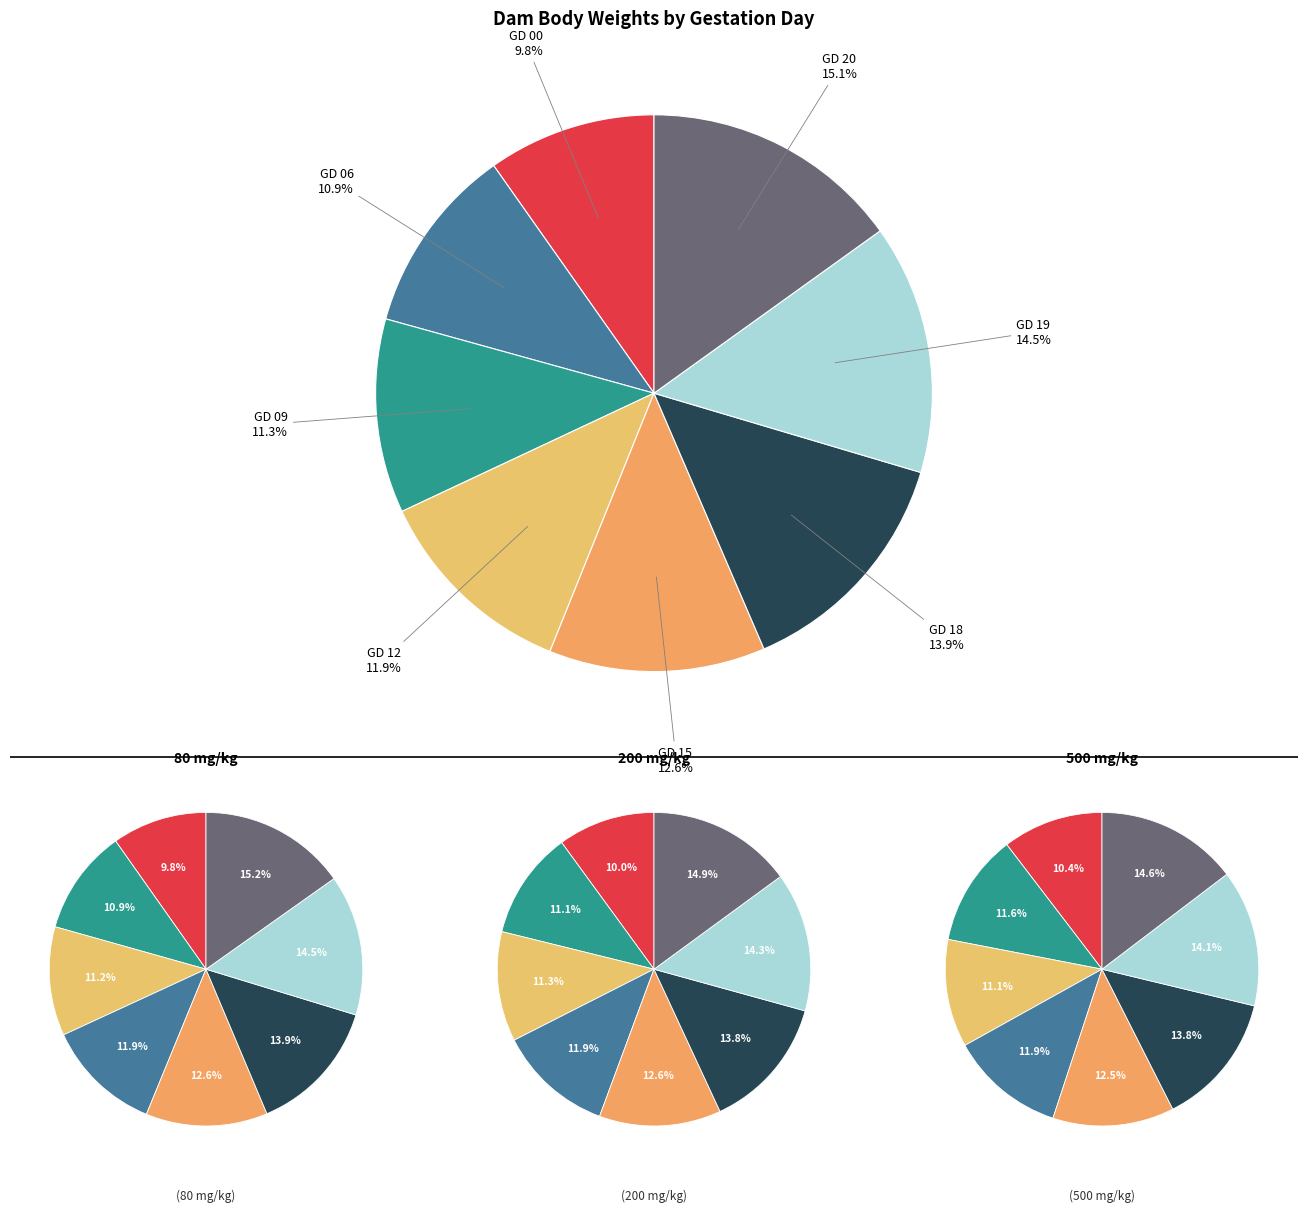

Which series has the widest spread of values?

0 (Control)